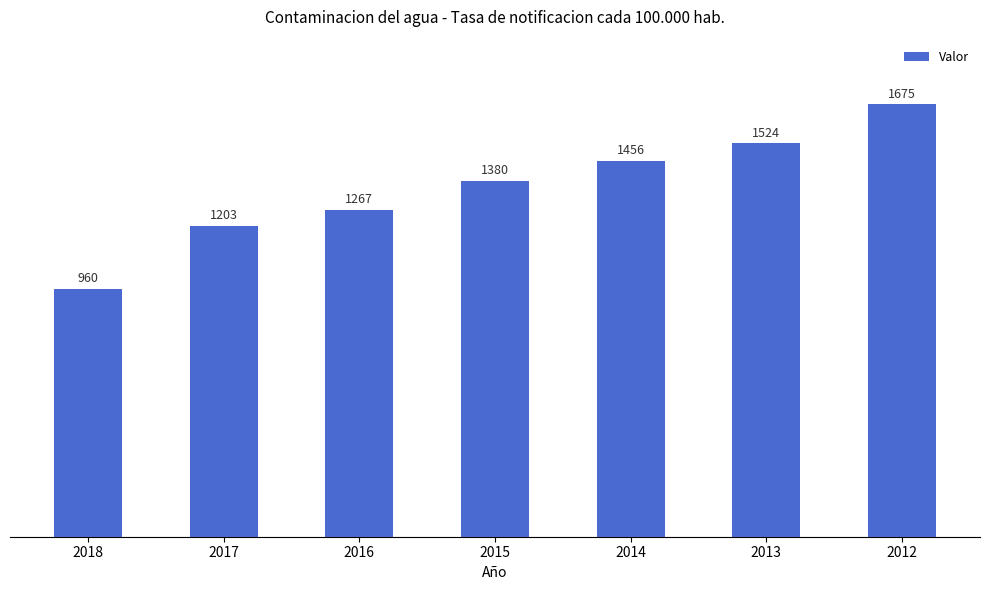

What is the change in value from 2018 to 2012?

+715